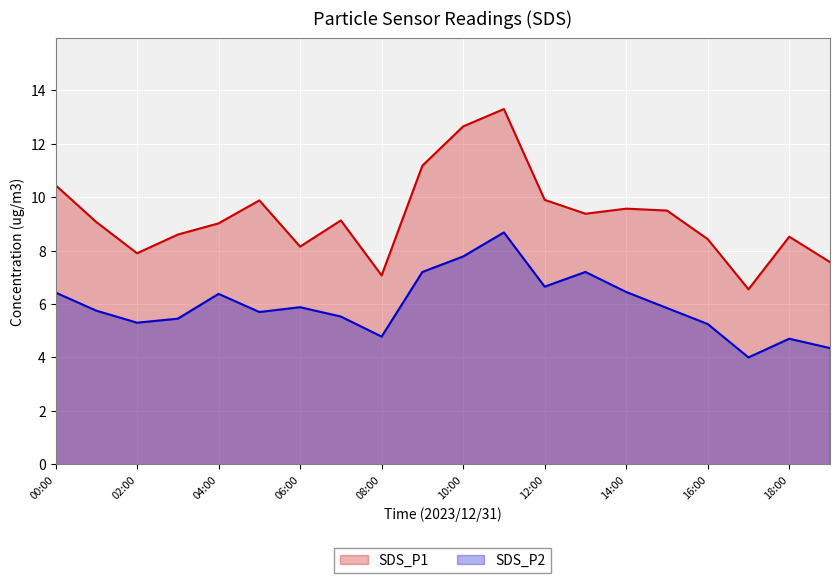

Count the number of categories in the chart.

20